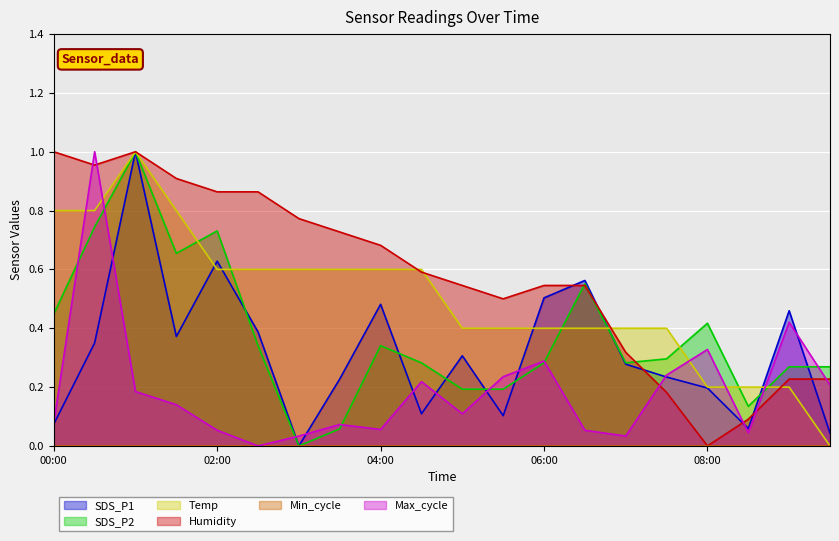

Count the number of categories in the chart.

20